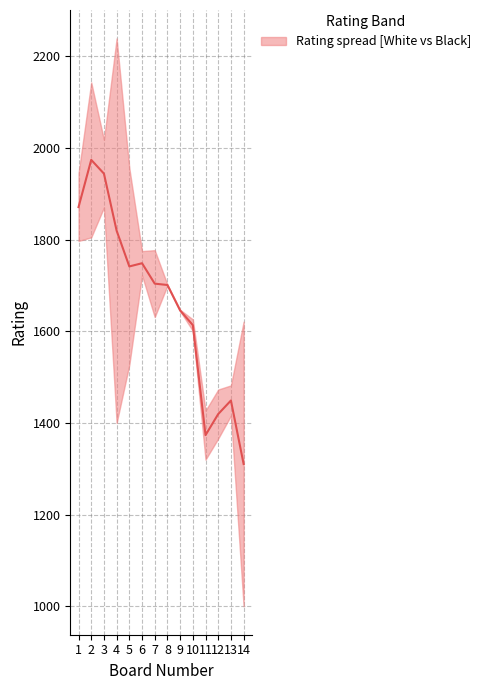

List the labels in order of value, largest first.

2, 3, 1, 4, 6, 5, 7, 8, 9, 10, 13, 12, 11, 14